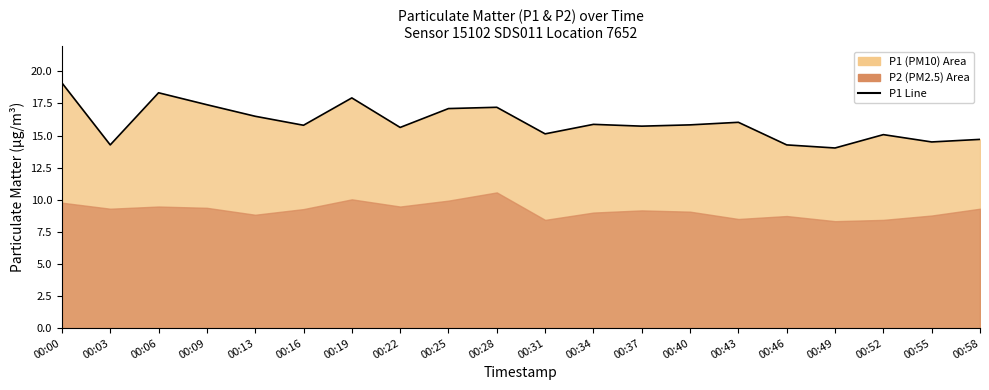

Reading right to left, extract all data points from this chart.

14.7	14.5	15.1	14.0	14.3	16.0	15.8	15.7	15.9	15.1	17.2	17.1	15.6	17.9	15.8	16.5	17.4	18.3	14.3	19.1